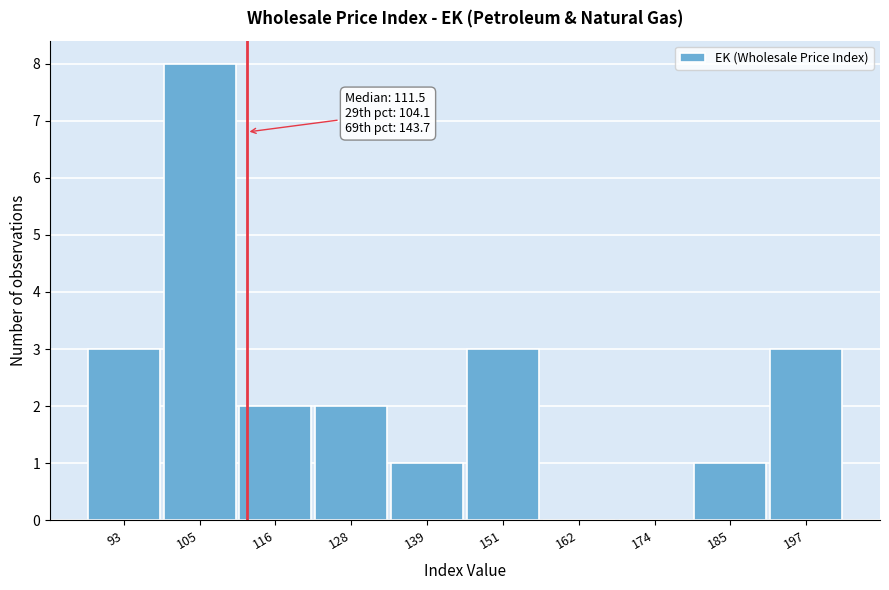

Which range on the x-axis has the tallest bar?

98 to 110